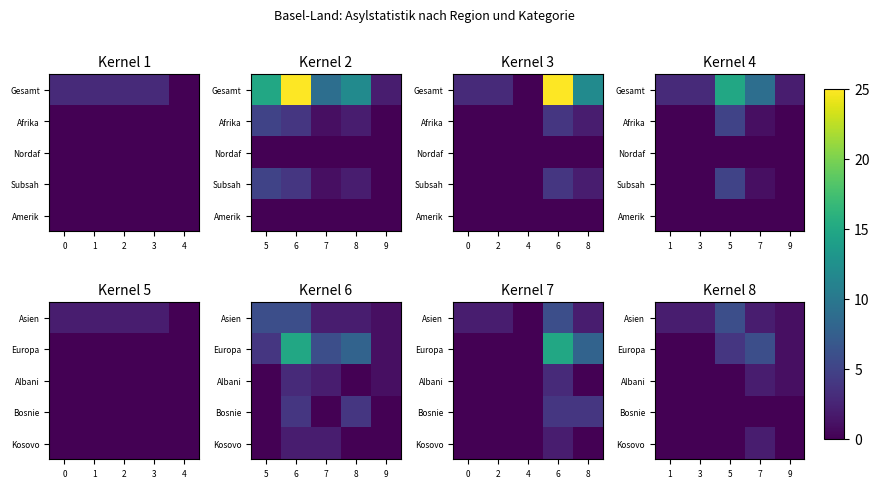

Is it true that Bosnie equals 0 at 3?

True